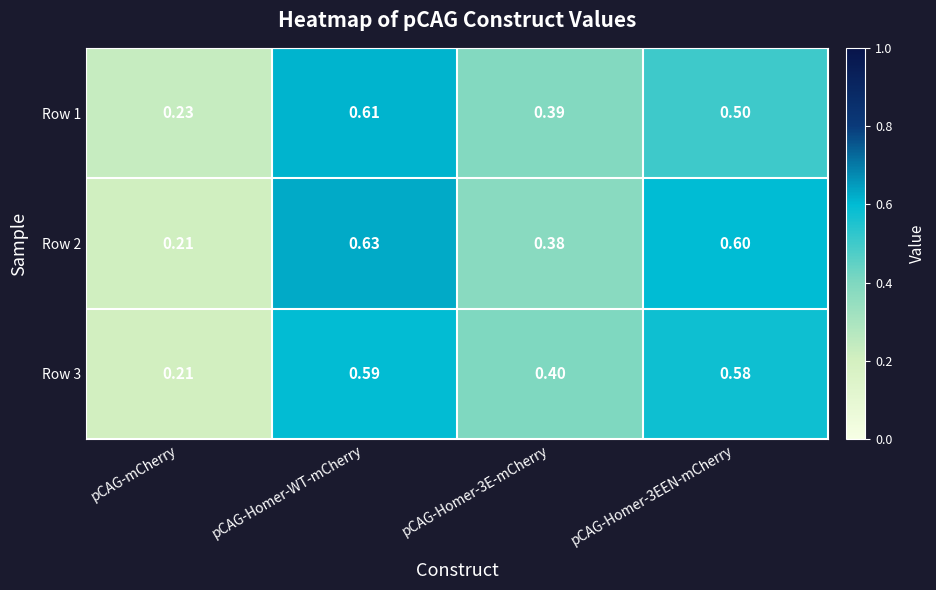

At which label is Row 2 closest to 0?

pCAG-mCherry